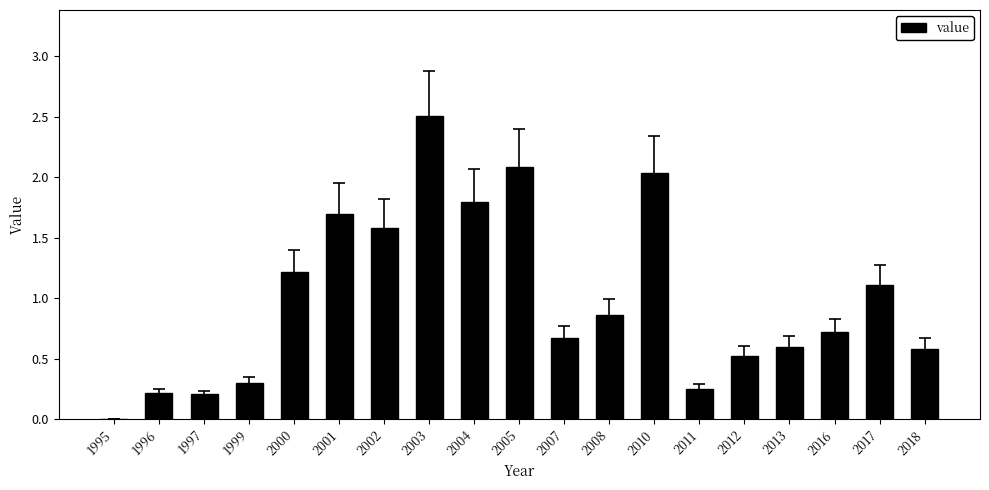

Which has a higher value, 2010 or 2003?

2003